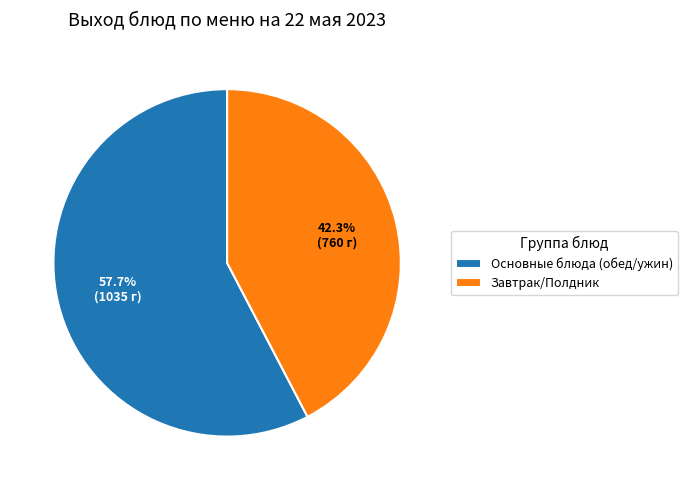

What portion of the pie excludes Основные блюда (обед/ужин)?

42.3%